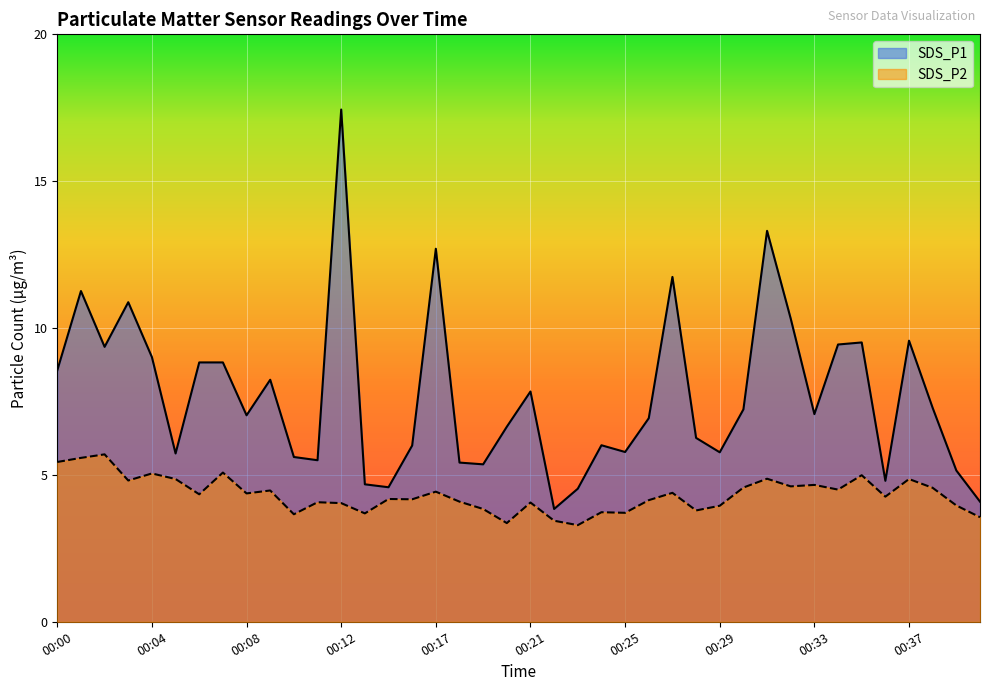

True or false: SDS_P1 and SDS_P2 intersect in this chart.

False